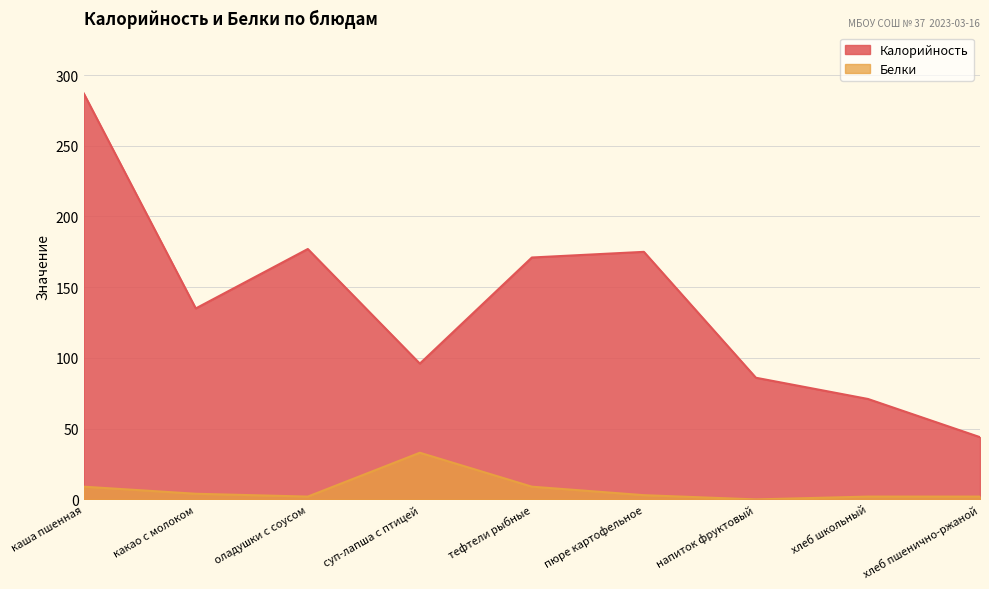

What is the difference between the Калорийность values at хлеб школьный and хлеб пшенично-ржаной?

27